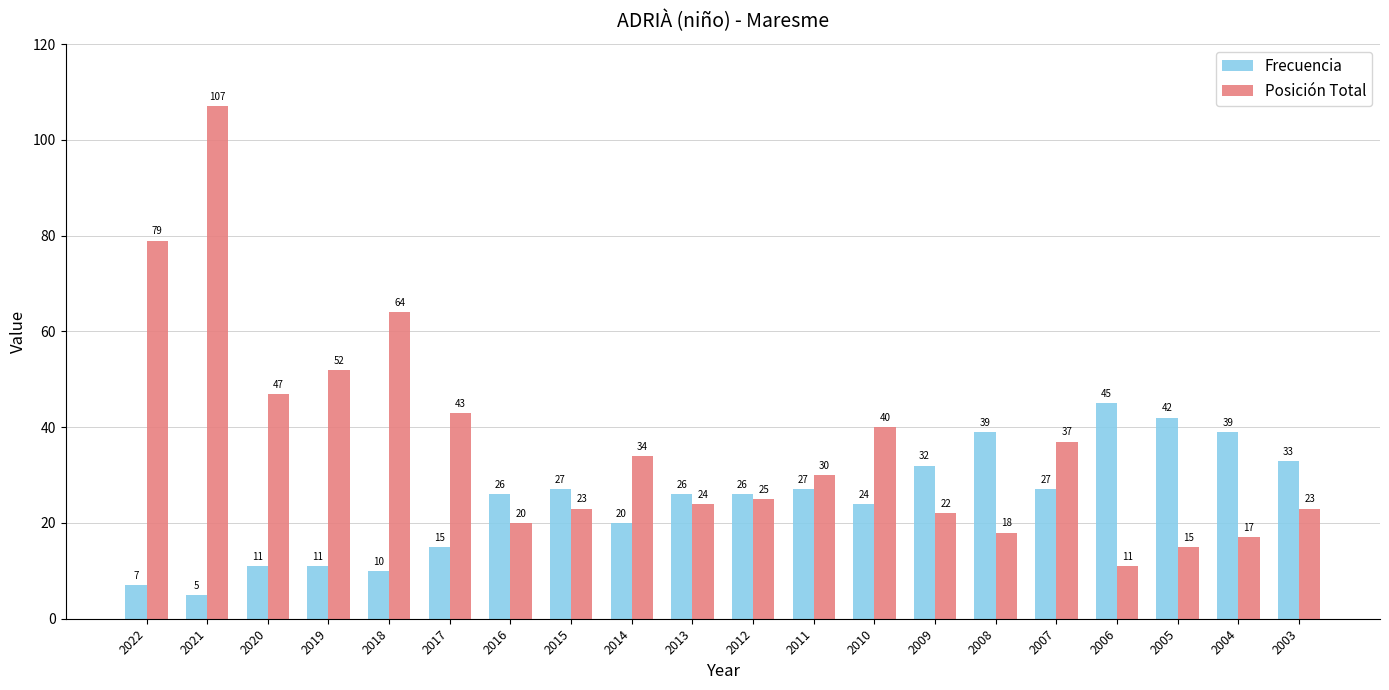

Read the Frecuencia value at 2003, to the nearest 10.

30